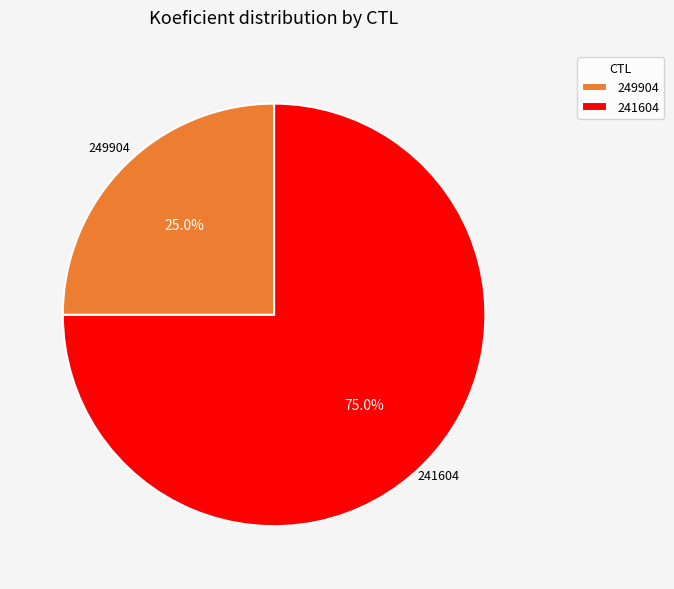

To the nearest percent, what is the difference between the 249904 and 241604 slice percentages?

50%